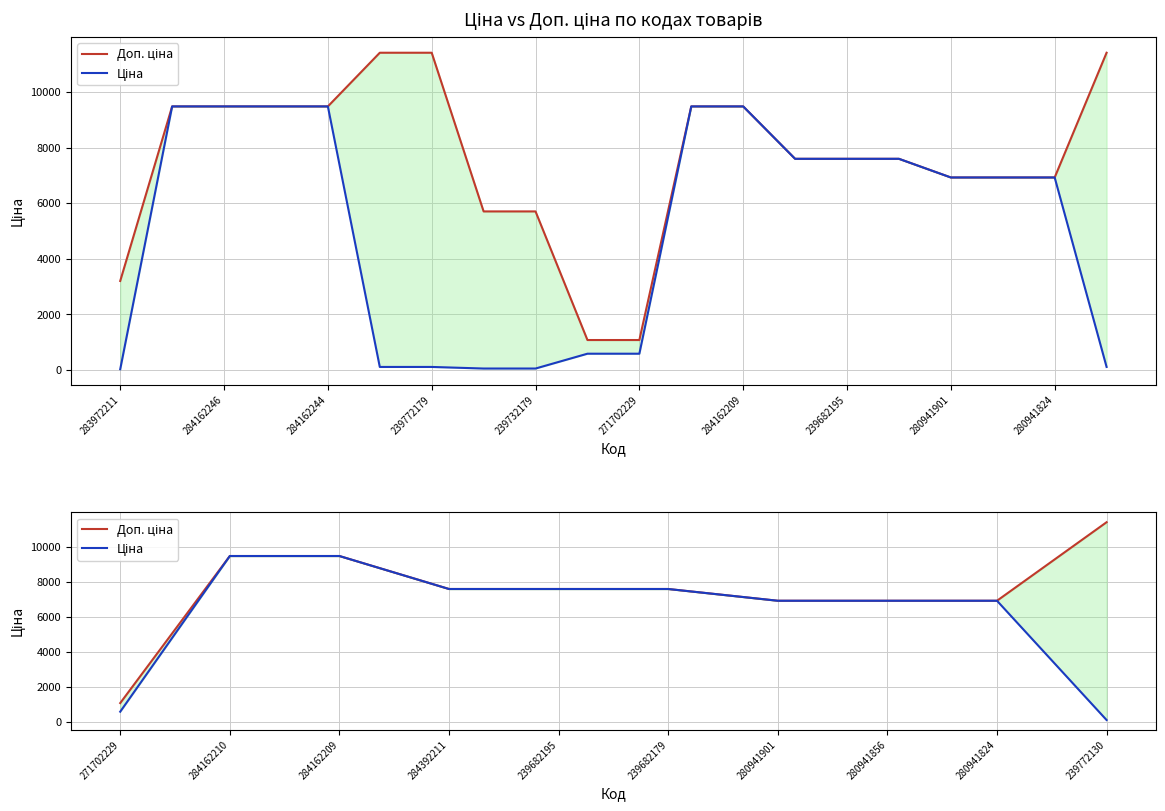

What is the value of the Ціна point at the 9th from the left?

6925.7